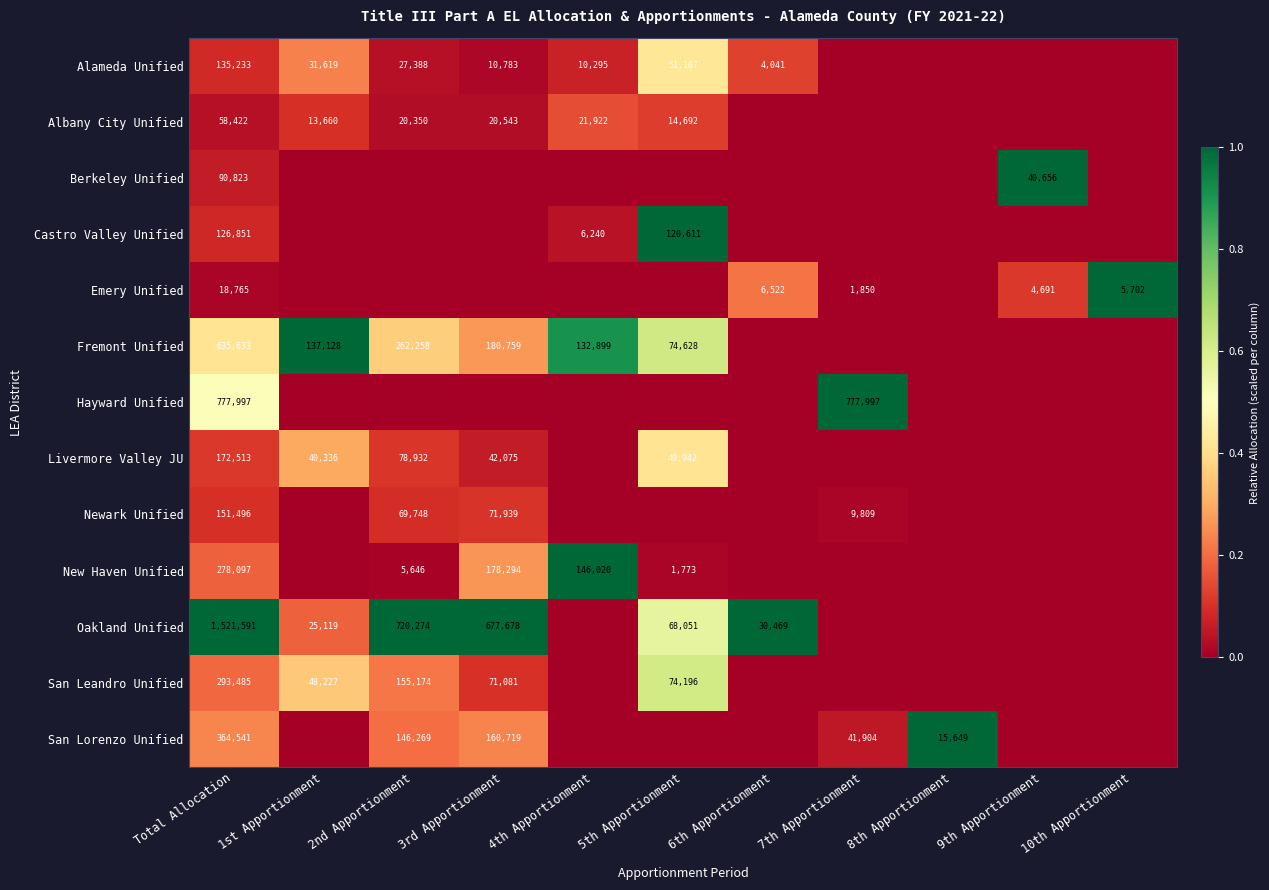

The Emery Unified series shows 10557 at 6th Apportionment. True or false?

False